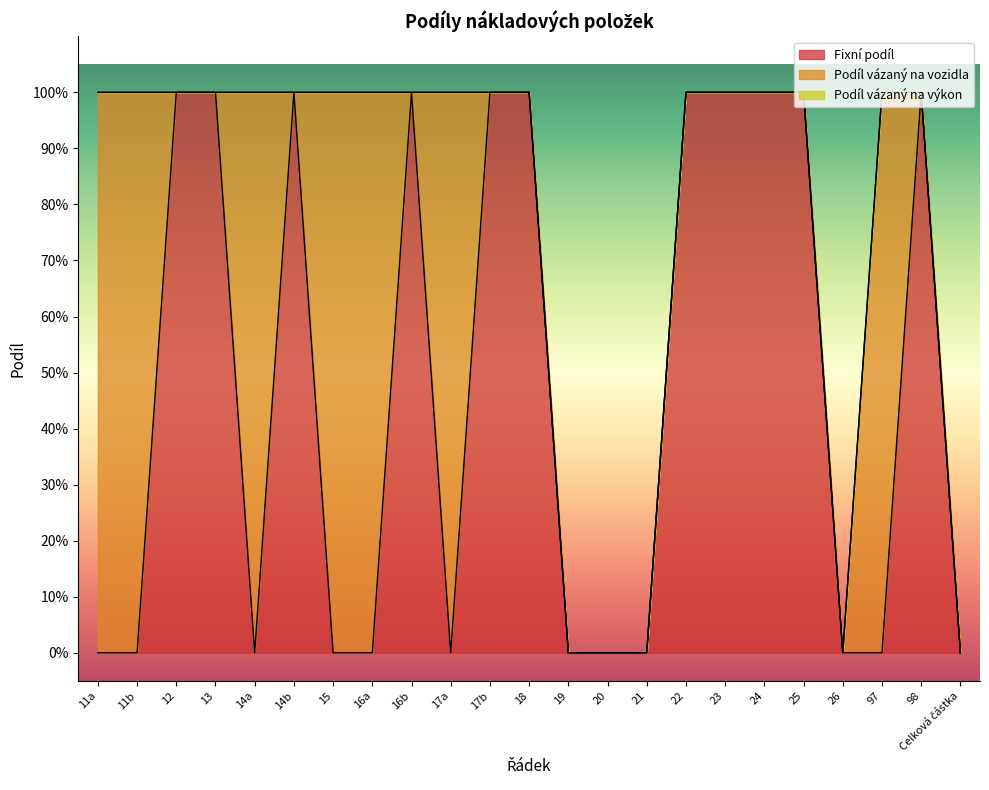

What is the spread (max minus min) of values at 18?

1